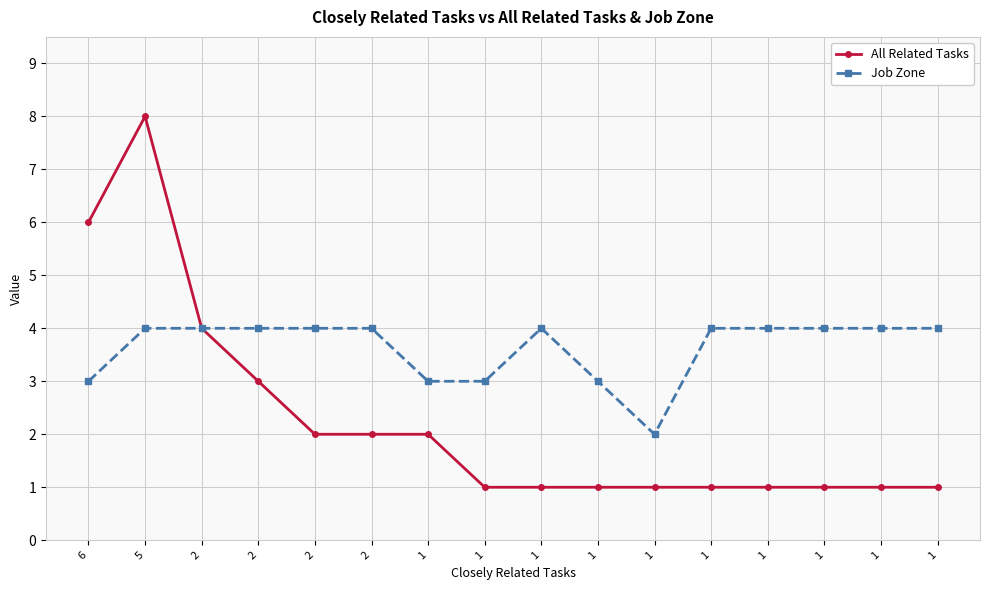

Is it true that All Related Tasks equals 0 at 1?

False